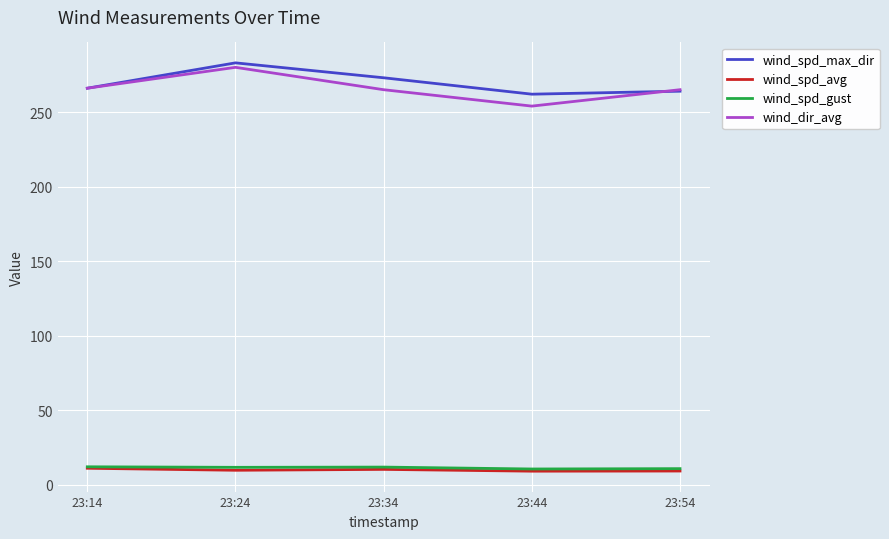

True or false: wind_spd_avg and wind_spd_max_dir cross at least once.

False